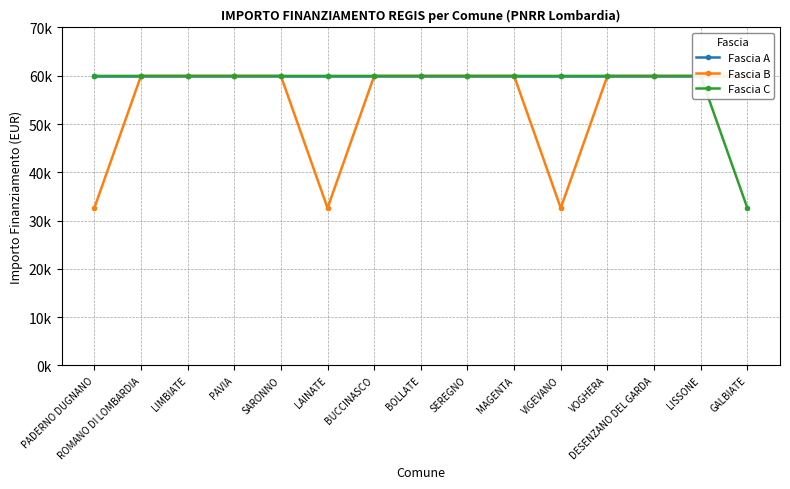

Where is Fascia A nearest to the value 59966?

PADERNO DUGNANO